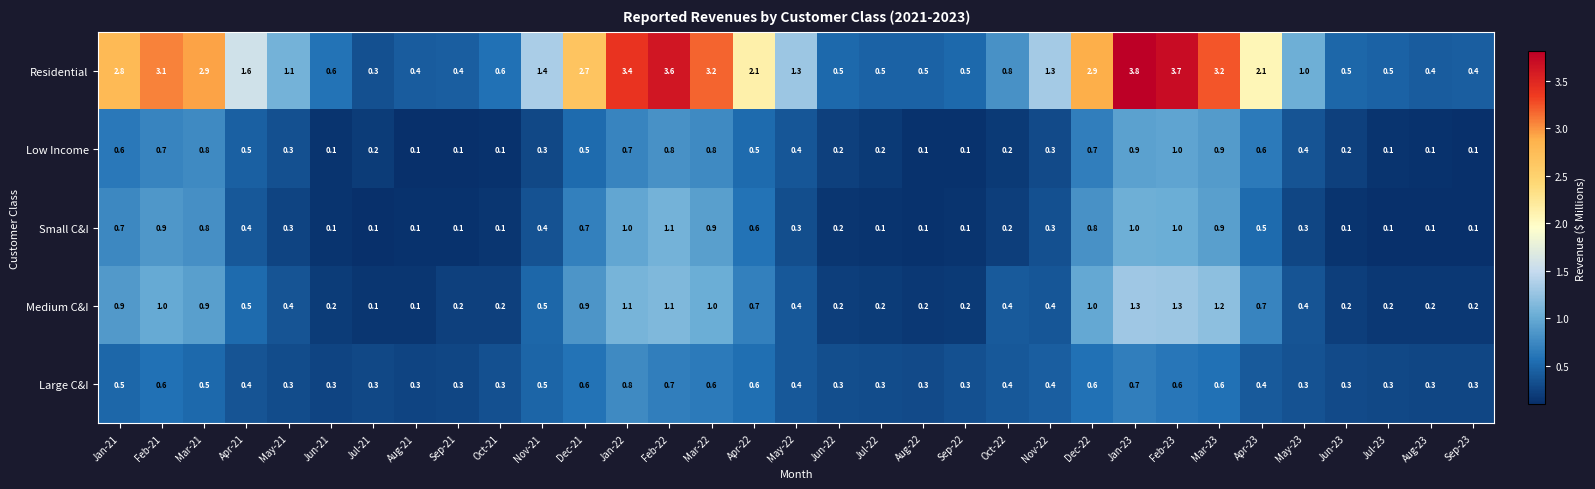

What is the total value across all series at Apr-22?

4.5